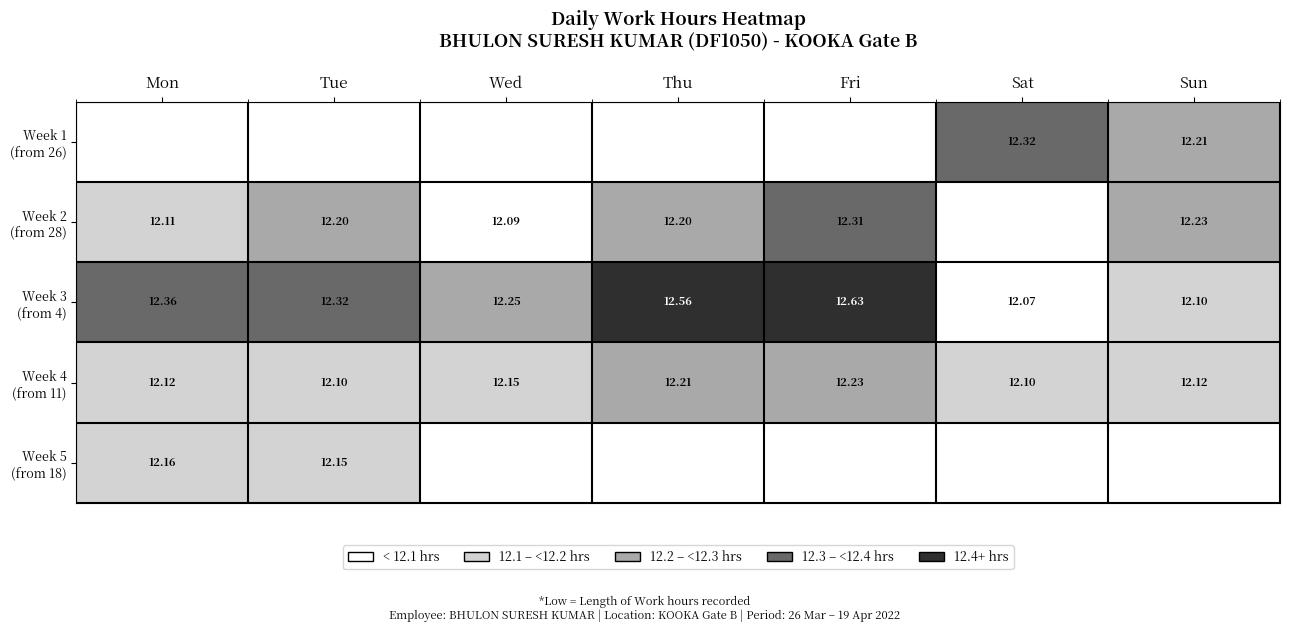

What is the maximum value shown in the chart?

12.6